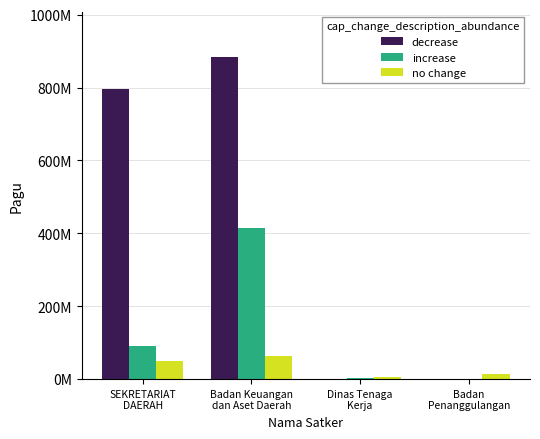

Count the decrease values in the range 0 to 885132821.

4